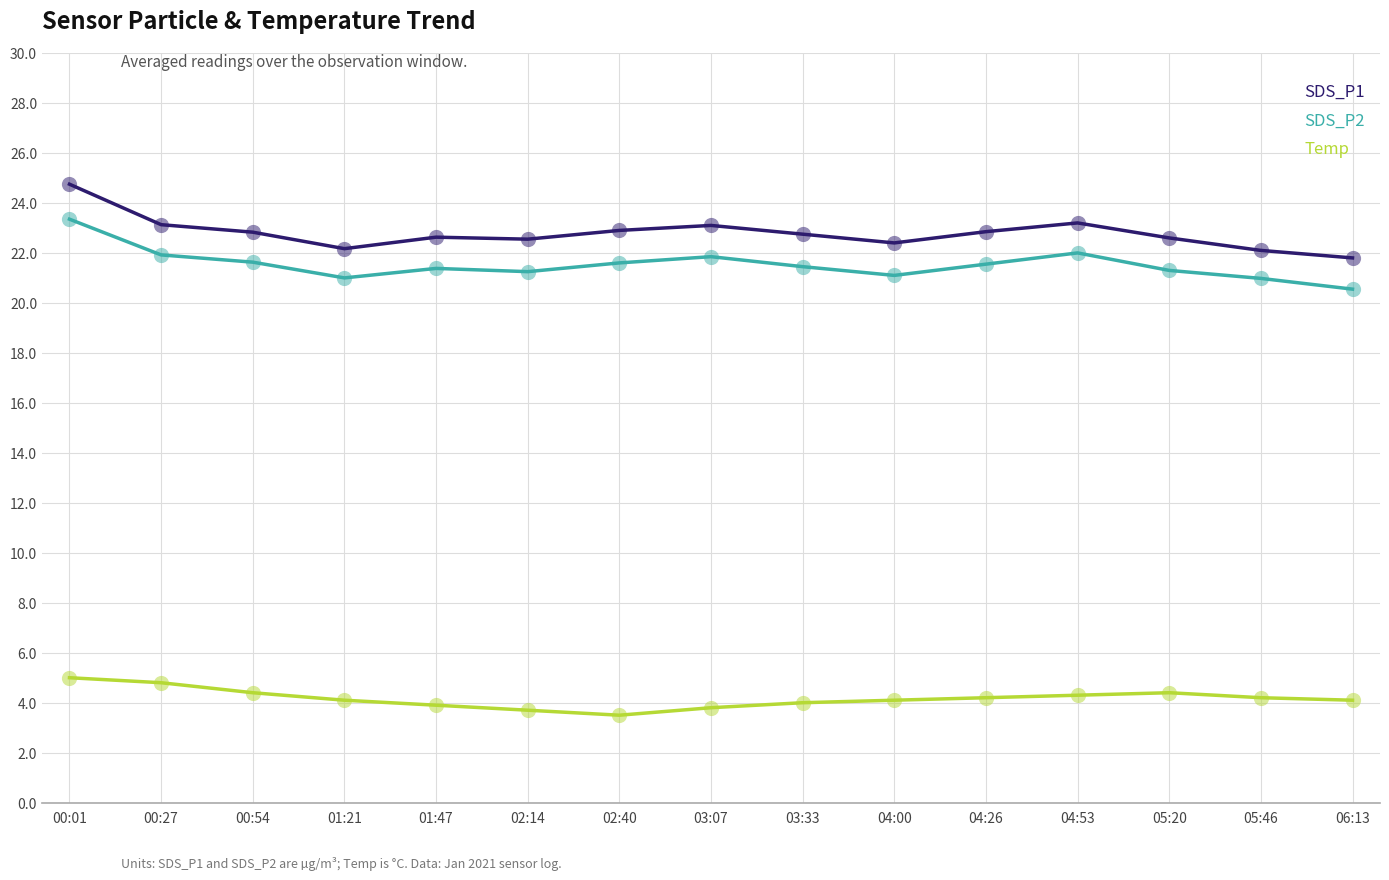

Which series has the largest total across all categories?

SDS_P1